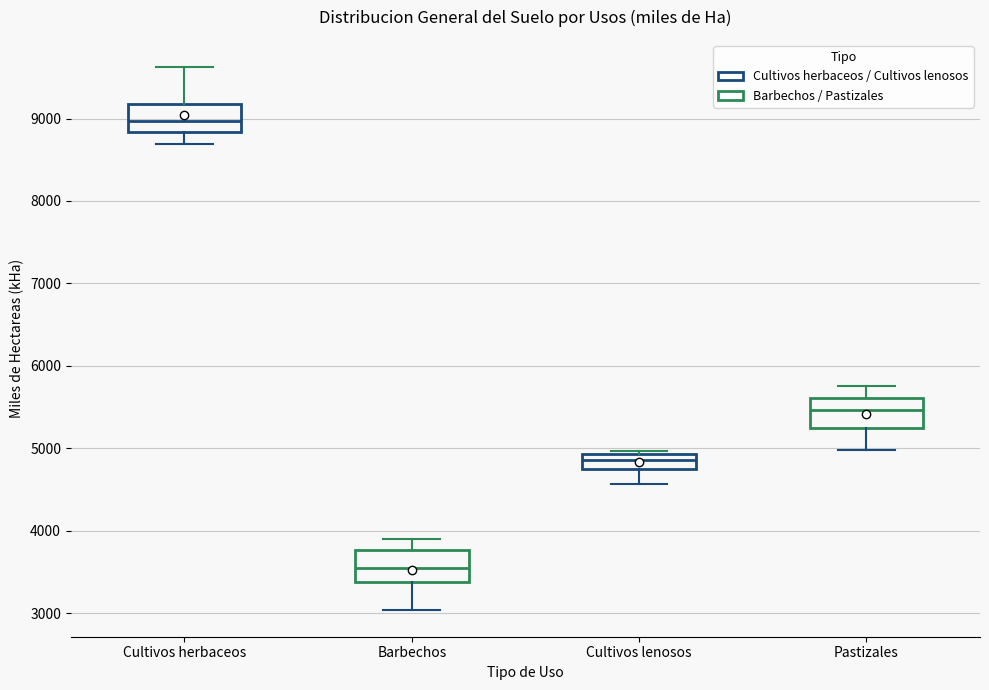

Which box has the lowest median line?

Barbechos